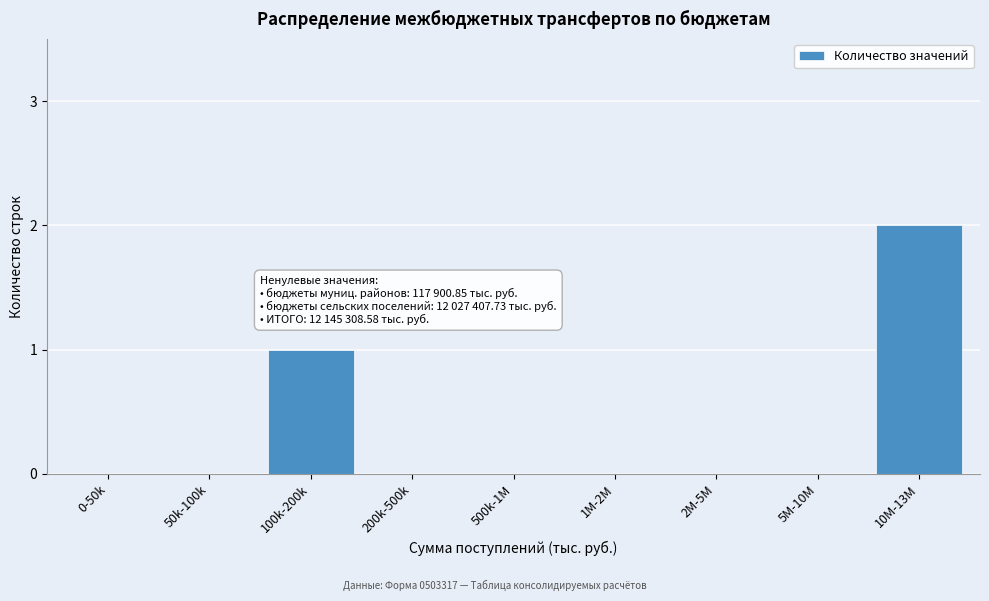

Reading left to right, extract all data points from this chart.

0-50k=0	50k-100k=0	100k-200k=1	200k-500k=0	500k-1M=0	1M-2M=0	2M-5M=0	5M-10M=0	10M-13M=2